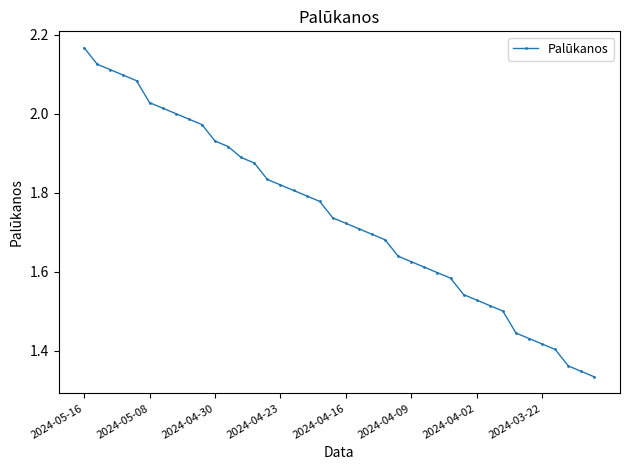

What is the sum of all values?

69.6